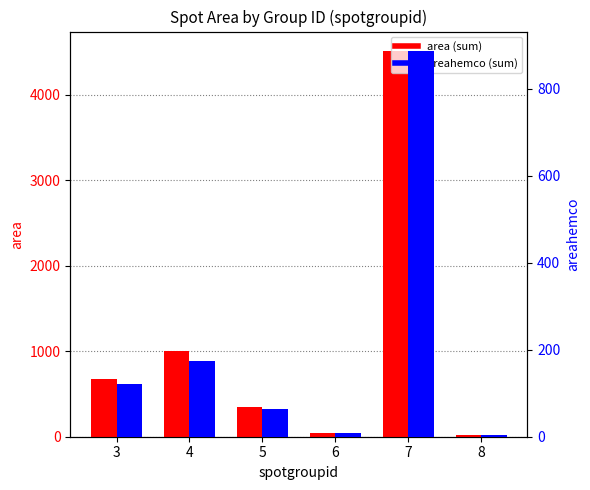

Which series has the largest range (max minus min)?

area (sum)